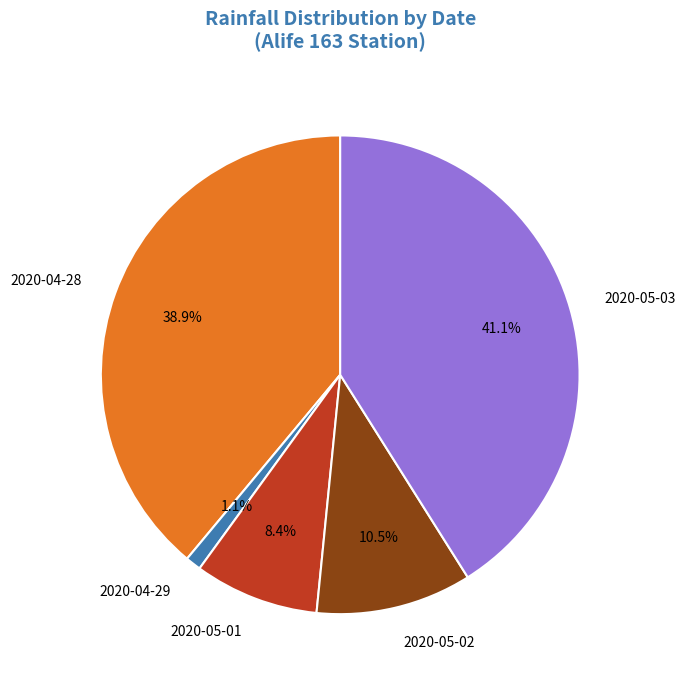

Approximately how many times larger is the value at 2020-04-28 compared to 2020-05-02?

3.7